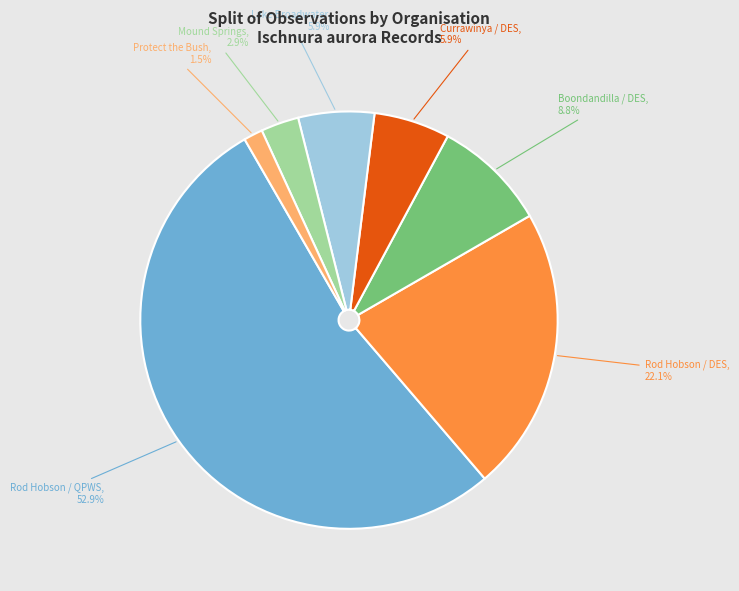

What is the smallest slice in the pie chart?

Protect the Bush